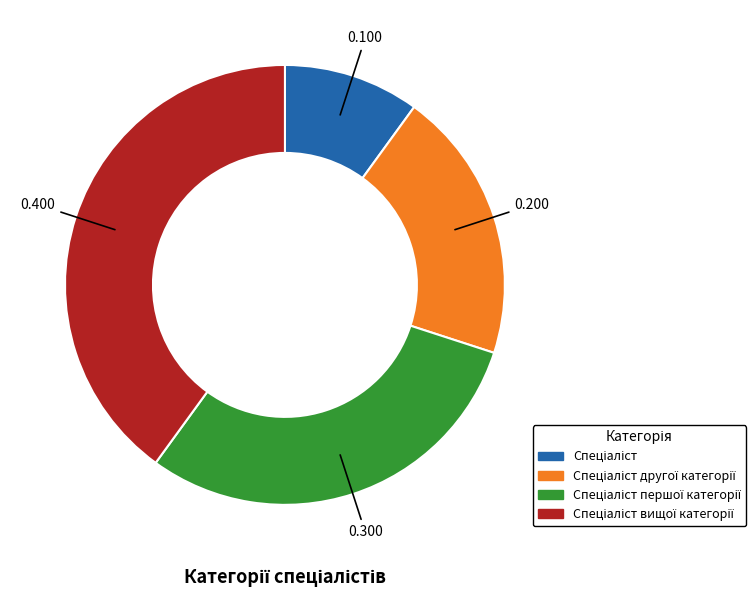

Is there any slice that represents more than half of the pie?

No